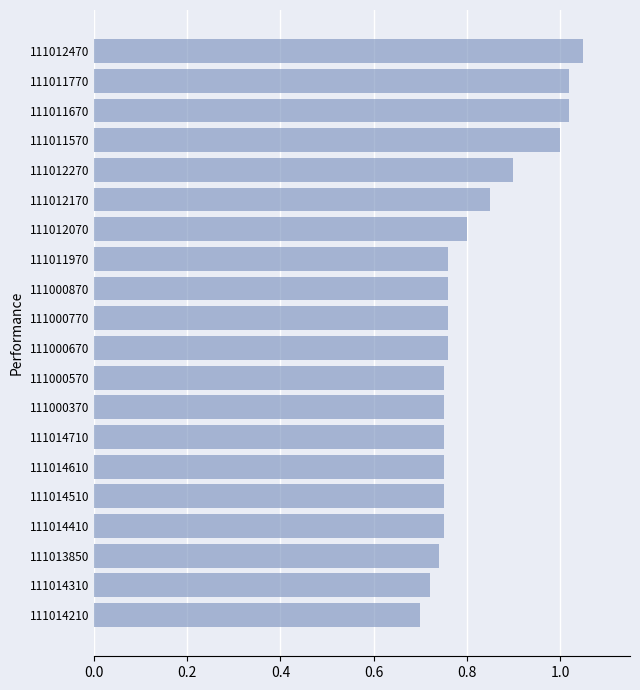

What is the difference between the maximum and second lowest values?

0.3